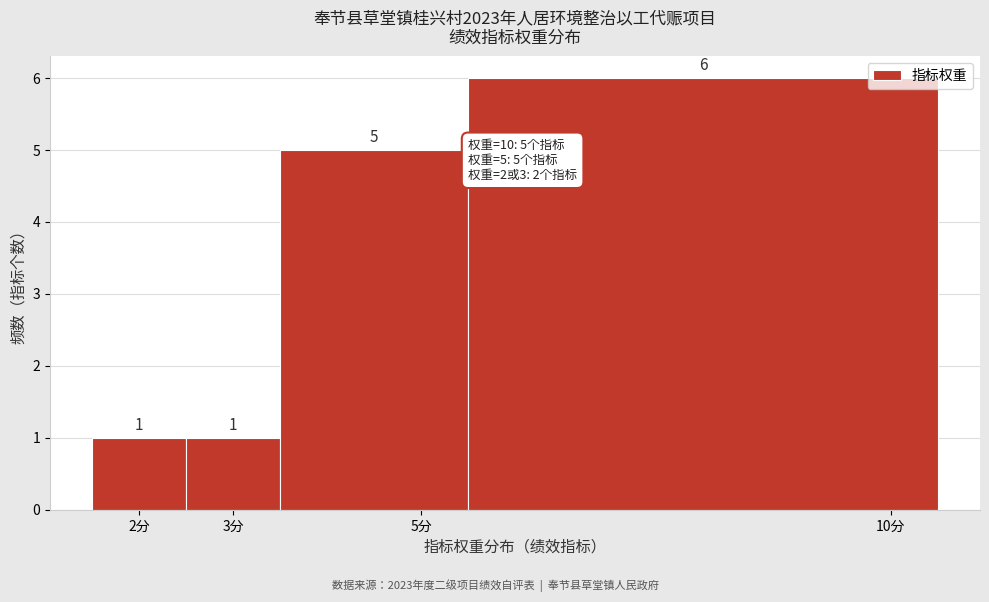

Reading left to right, list every bar in this chart as the range it spans on the x-axis followed by its height.

1.5 to 2.5: 1
2.5 to 3.5: 1
3.5 to 5.5: 5
5.5 to 10.5: 6